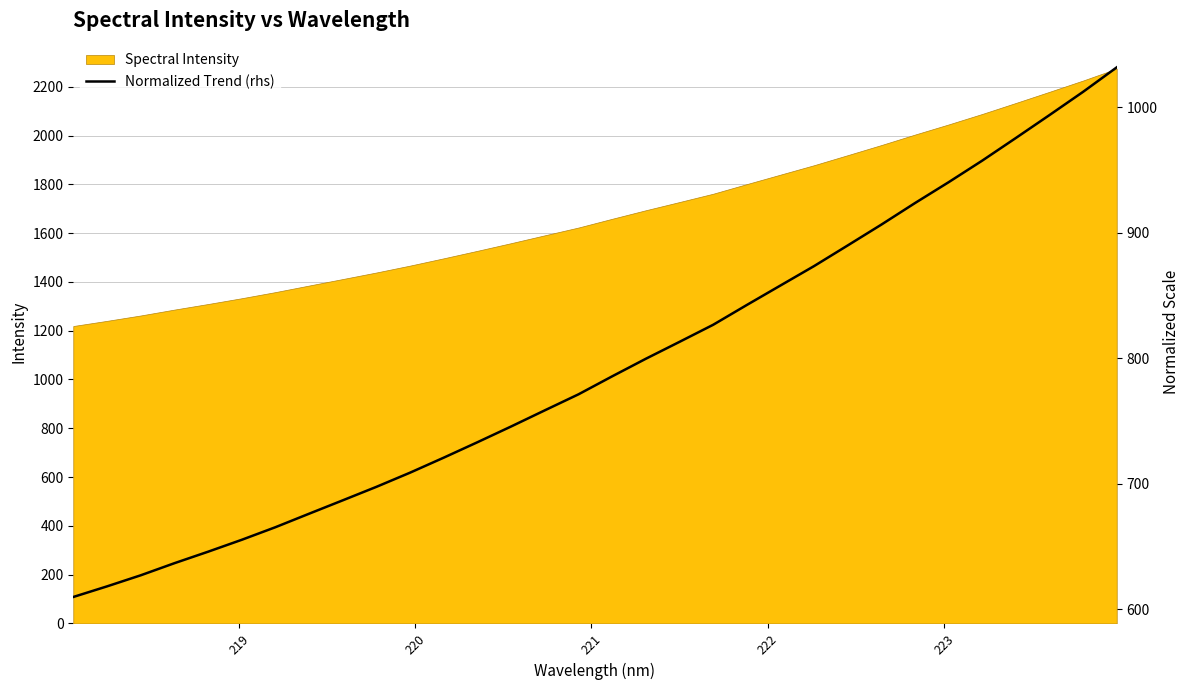

What is the maximum value for Spectral Intensity?

2274.2